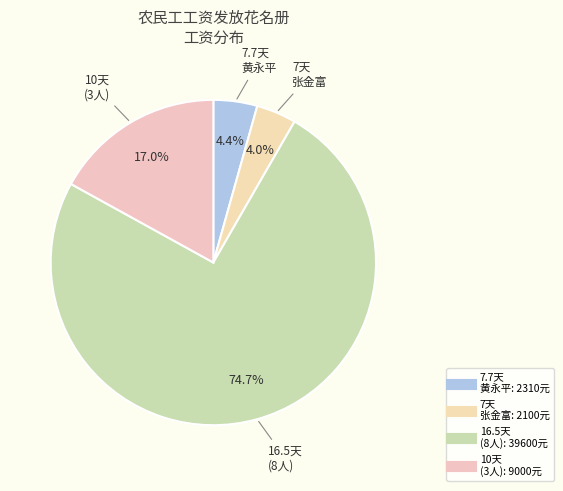

How many slices are in this pie chart?

4